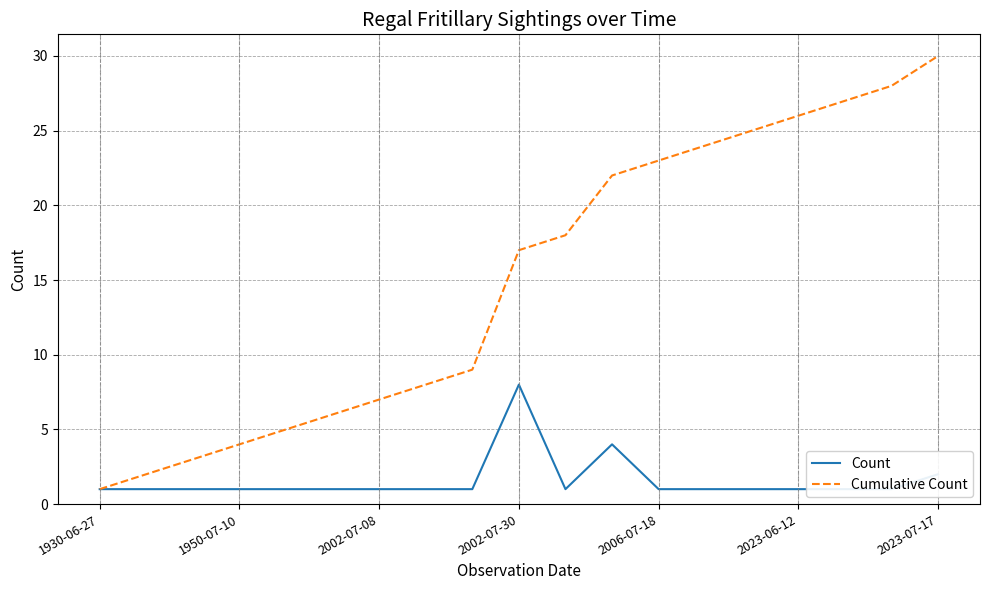

What is the highest value of the Cumulative Count series?

30